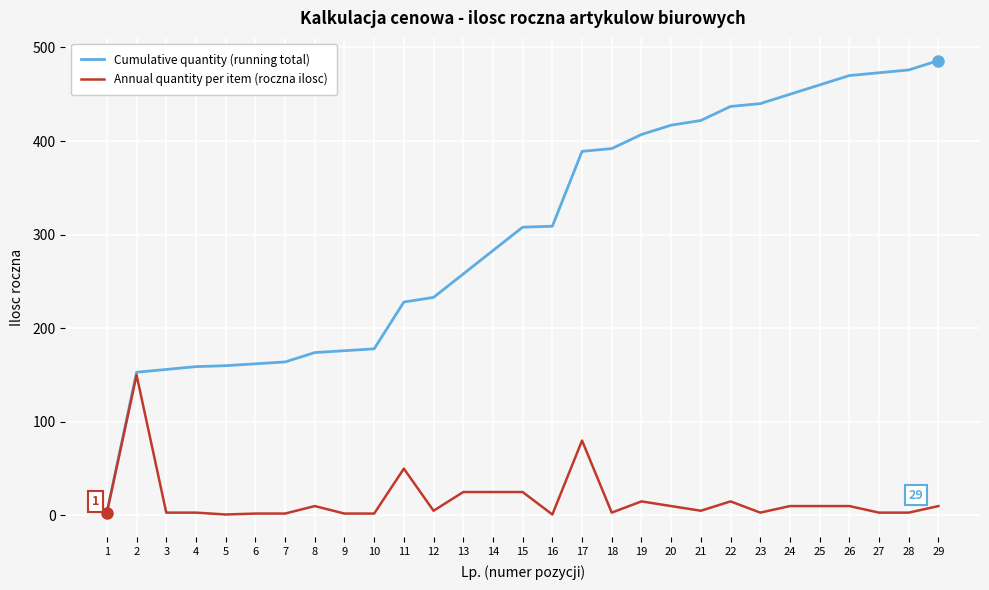

What is the average value of the Cumulative quantity (running total) series?

304